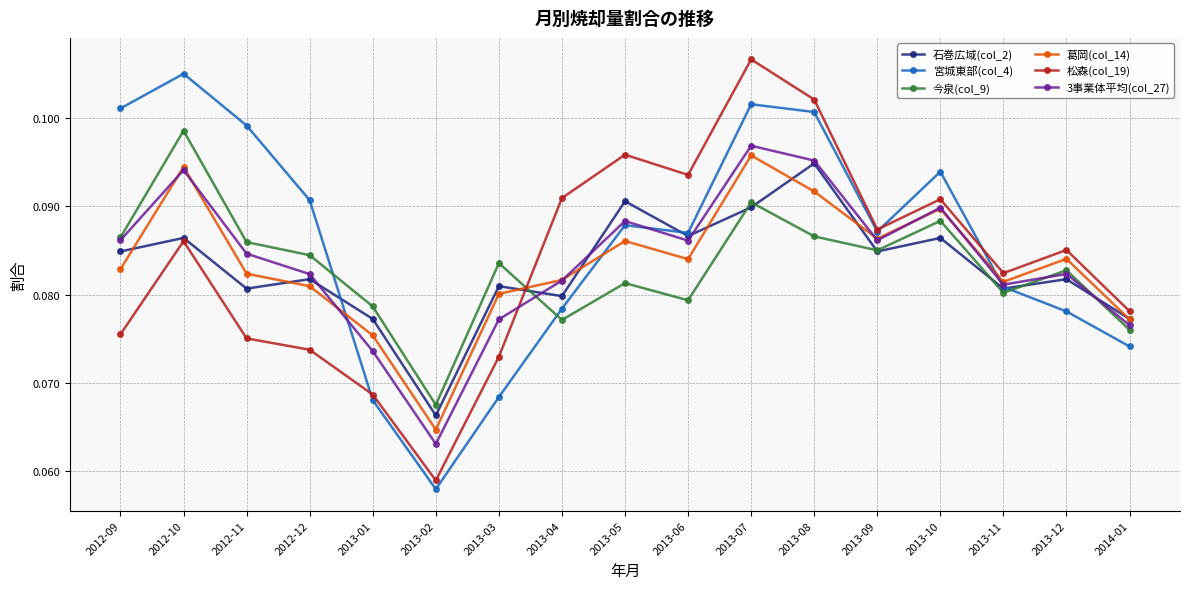

Is the value of 3事業体平均(col_27) at 2012-12 greater than the value of 宮城東部(col_4) at 2012-12?

No